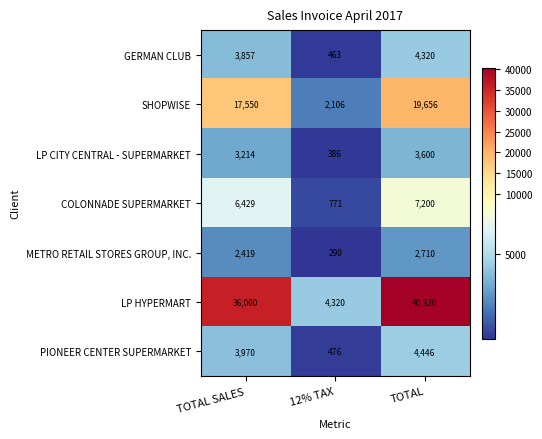

Reading left to right, transcribe all the data shown in this chart.

GERMAN CLUB: TOTAL SALES=3857	12% TAX=463	TOTAL=4320
SHOPWISE: TOTAL SALES=17550	12% TAX=2106	TOTAL=19656
LP CITY CENTRAL - SUPERMARKET: TOTAL SALES=3214	12% TAX=386	TOTAL=3600
COLONNADE SUPERMARKET: TOTAL SALES=6429	12% TAX=771	TOTAL=7200
METRO RETAIL STORES GROUP, INC.: TOTAL SALES=2419	12% TAX=290	TOTAL=2710
LP HYPERMART: TOTAL SALES=36000	12% TAX=4320	TOTAL=40320
PIONEER CENTER SUPERMARKET: TOTAL SALES=3970	12% TAX=476	TOTAL=4446